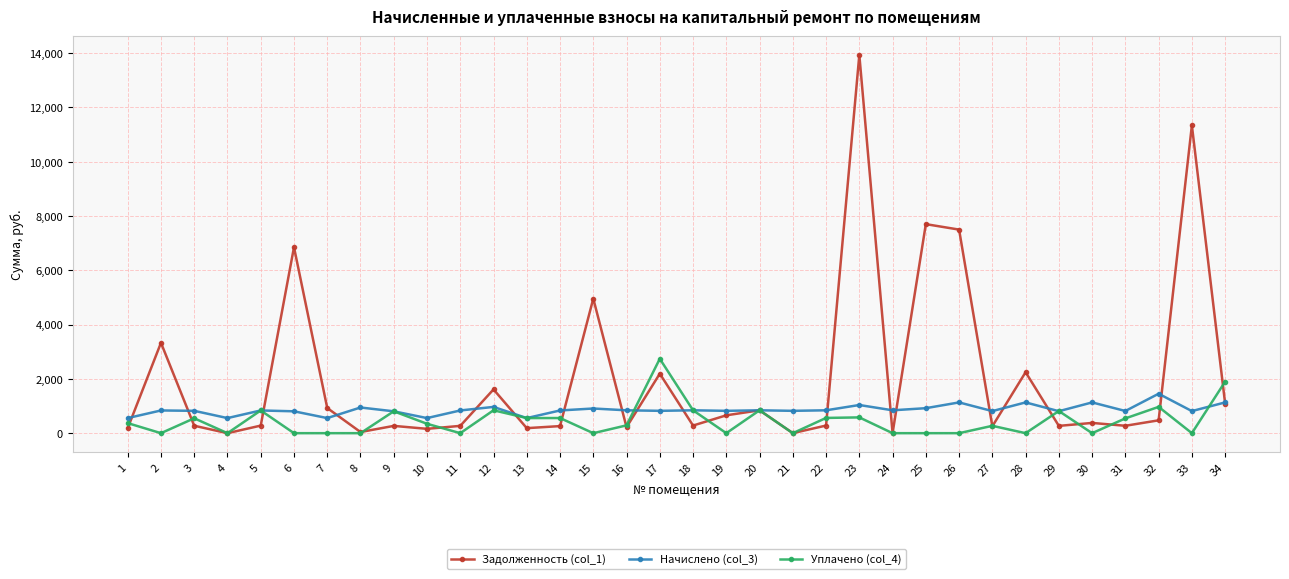

Rank the series by their maximum value, from lowest to highest.

Начислено (col_3), Уплачено (col_4), Задолженность (col_1)